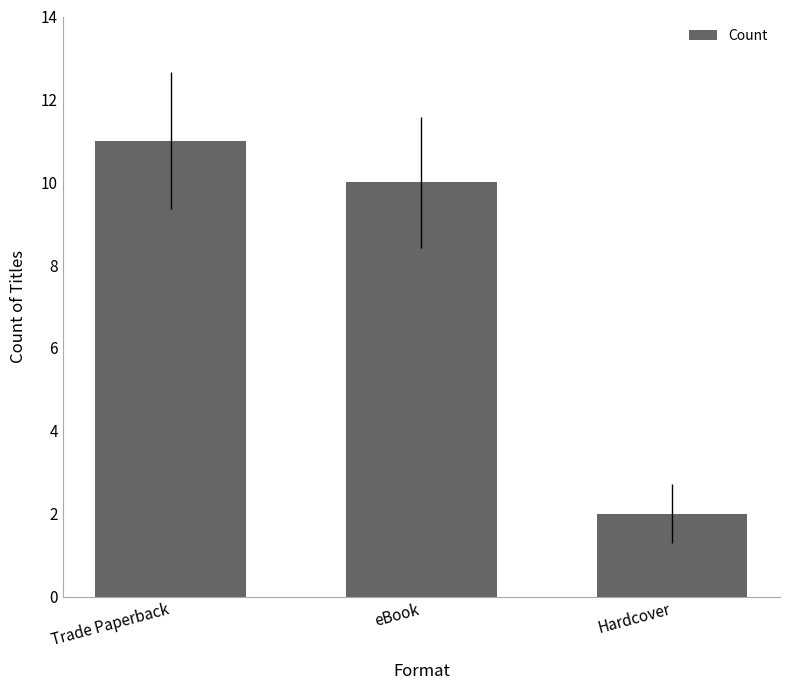

What is the change in value from Trade Paperback to Hardcover?

-9